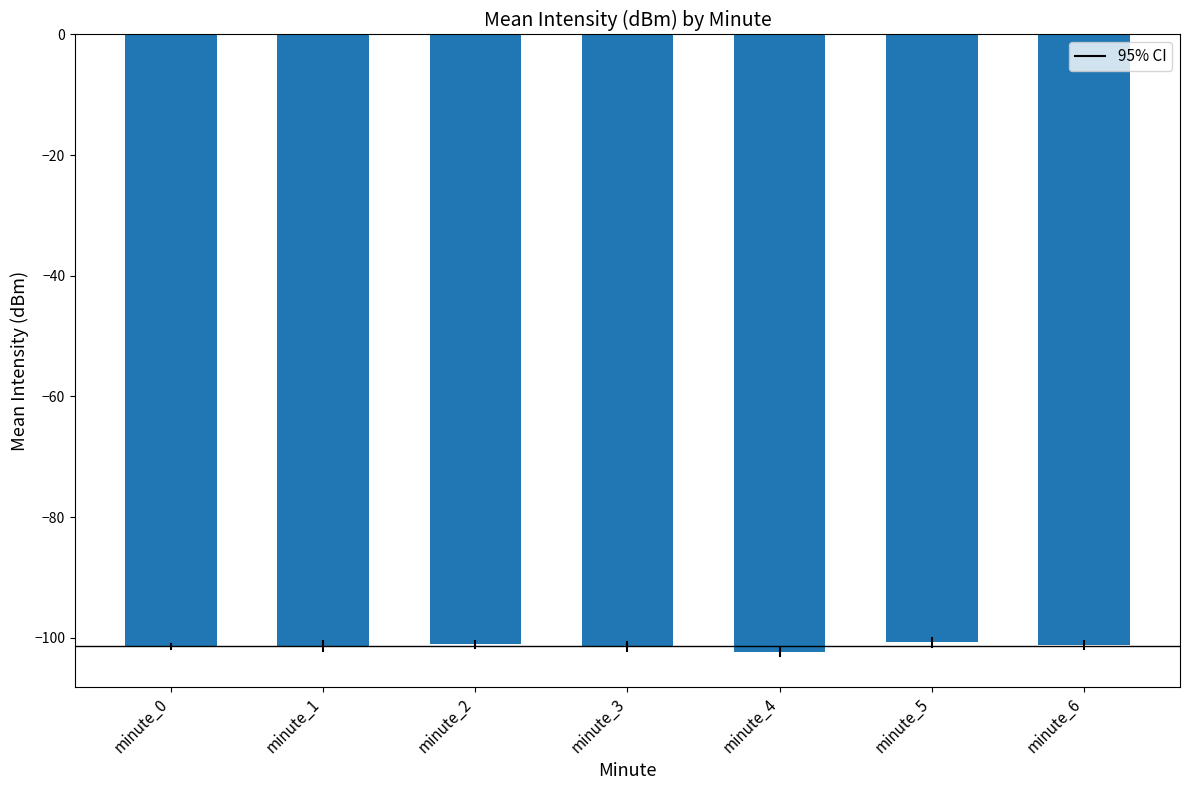

What is the average value?

-101.4